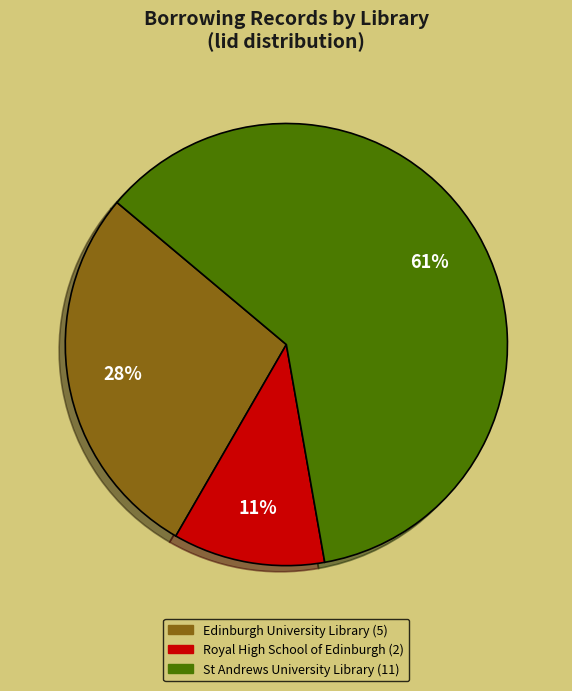

To the nearest percent, what is the difference between the St Andrews University Library and Royal High School of Edinburgh slice percentages?

50%